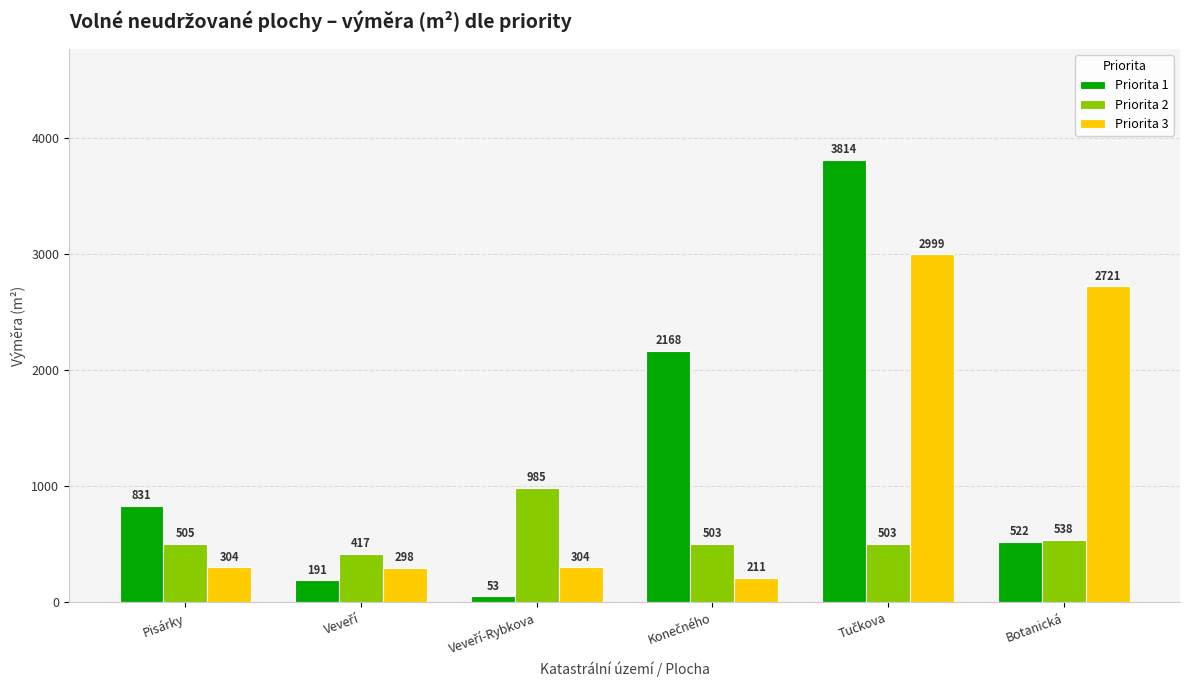

Which series has the largest total across all categories?

Priorita 1